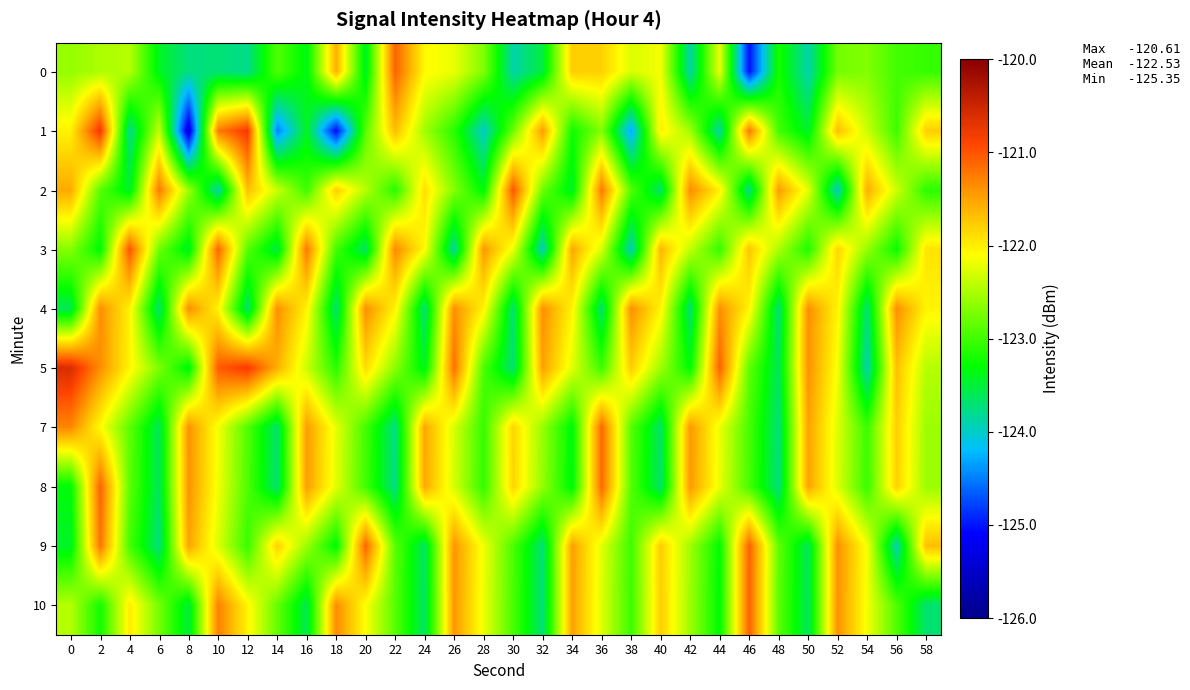

At how many categories does at least one series exceed -123?

30